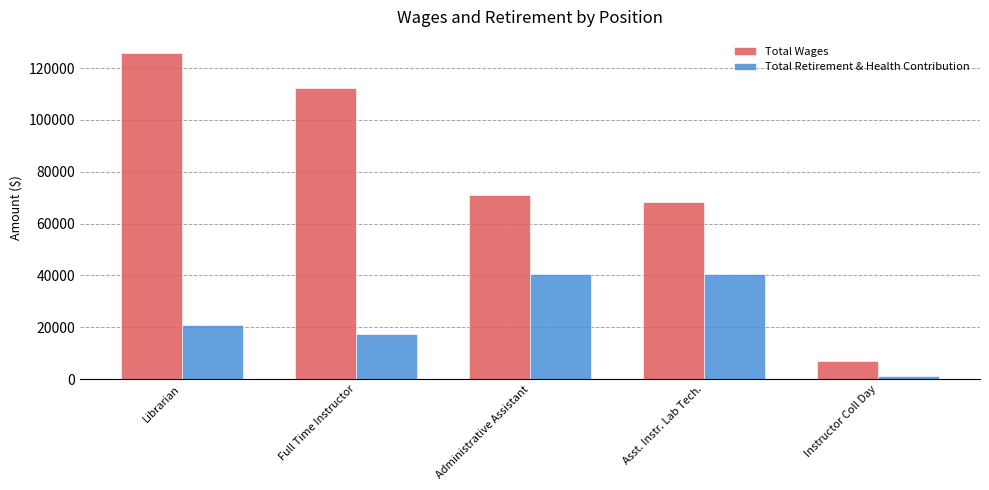

What position from the right is Instructor Coll Day?

1